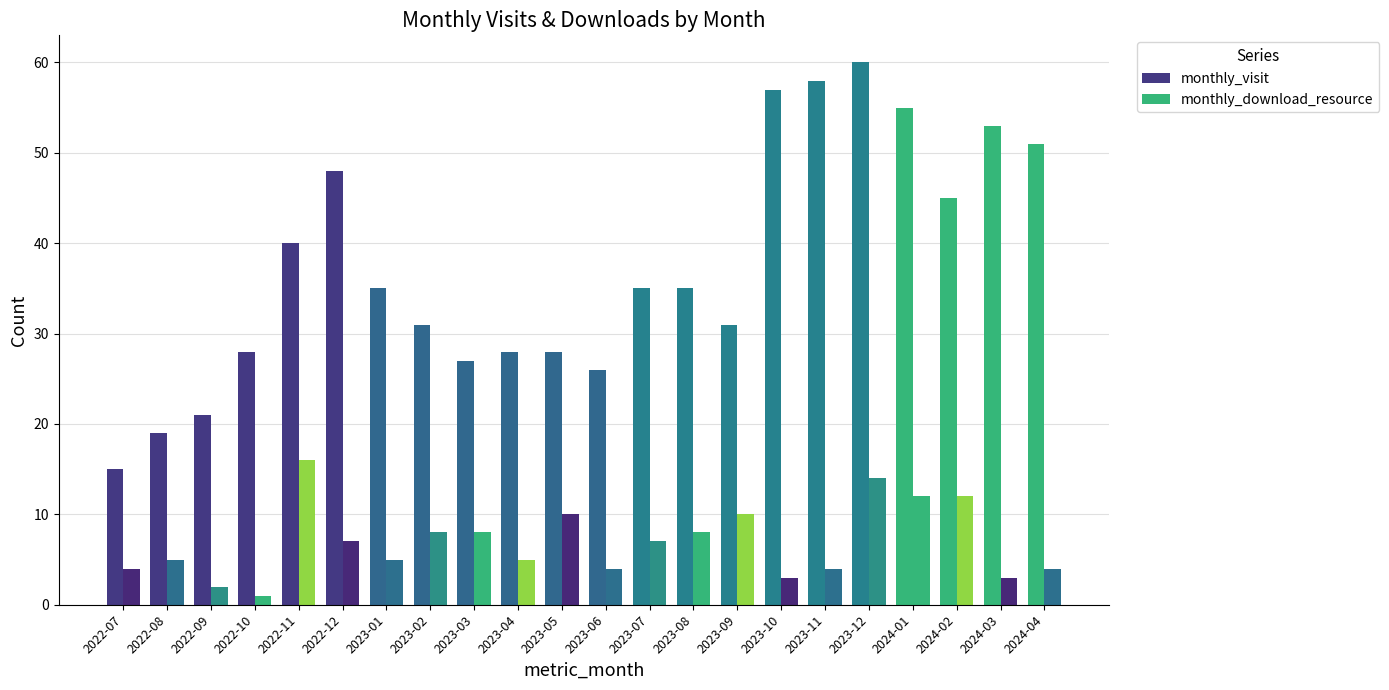

What are all the series names shown in the legend?

monthly_visit, monthly_download_resource